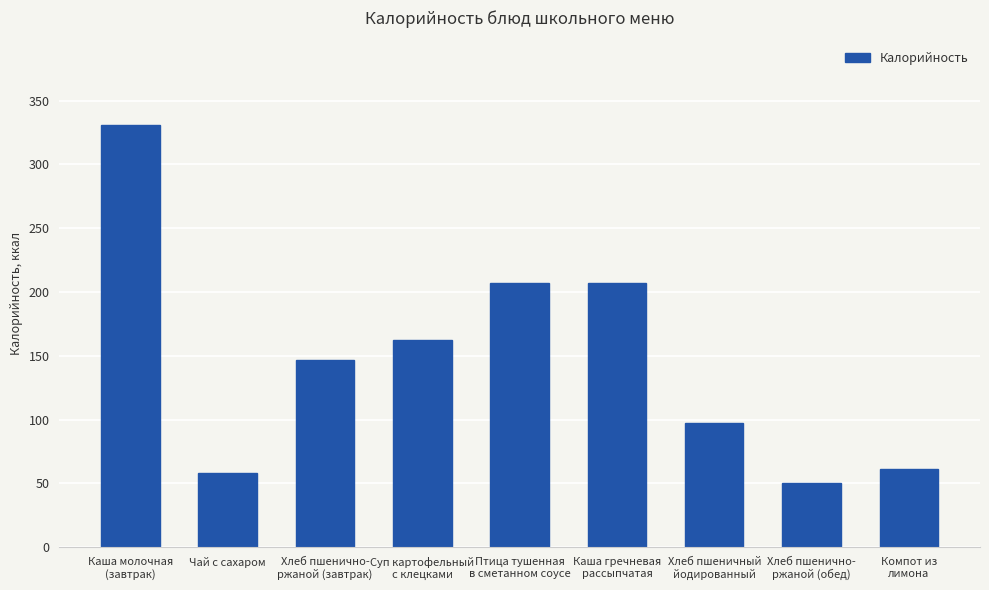

What is the greatest value displayed?

331